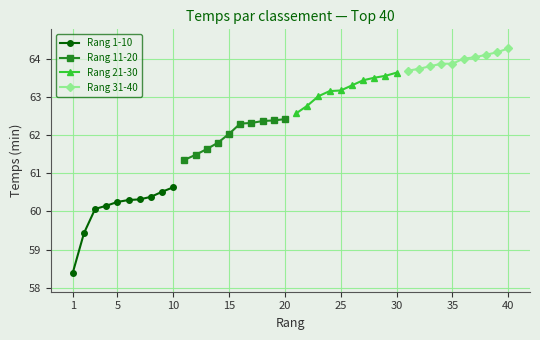

The Rang 31-40 series shows 63.9 at 35. True or false?

True